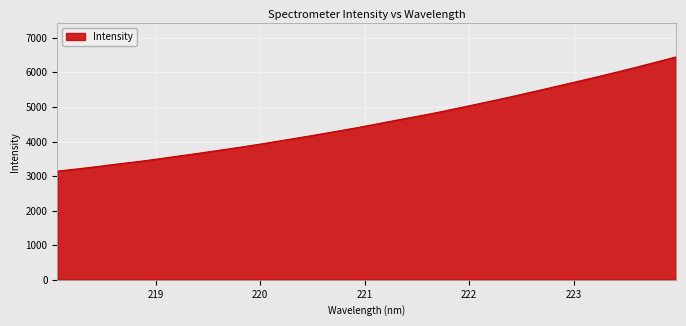

What is the difference between the maximum and minimum values?

3305.2